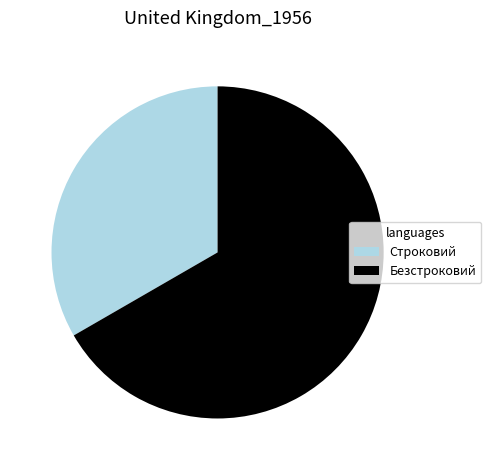

Rank the categories by value from lowest to highest.

Строковий, Безстроковий